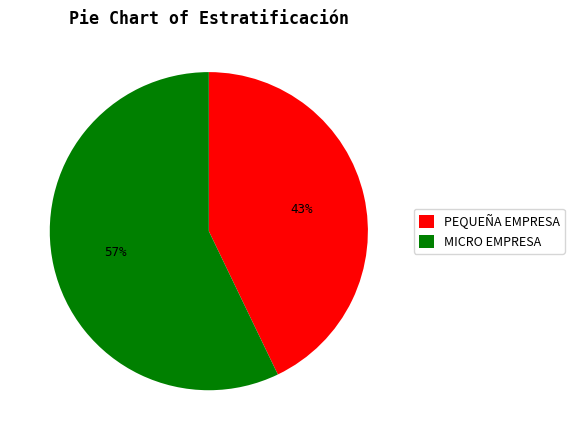

The PEQUEÑA EMPRESA slice represents 30% of the pie. True or false?

False